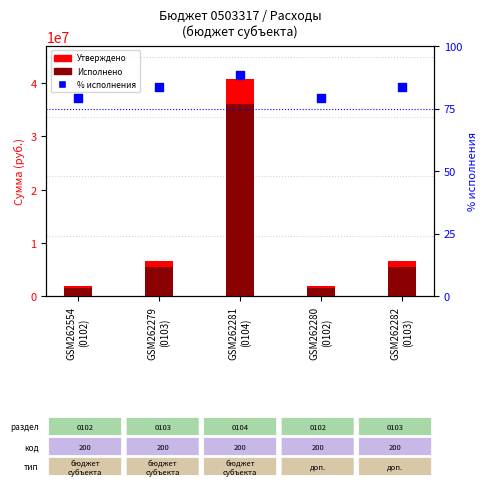

What is the ratio of the value at GSM262281
(0104) to the value at GSM262280
(0102)?

1.1